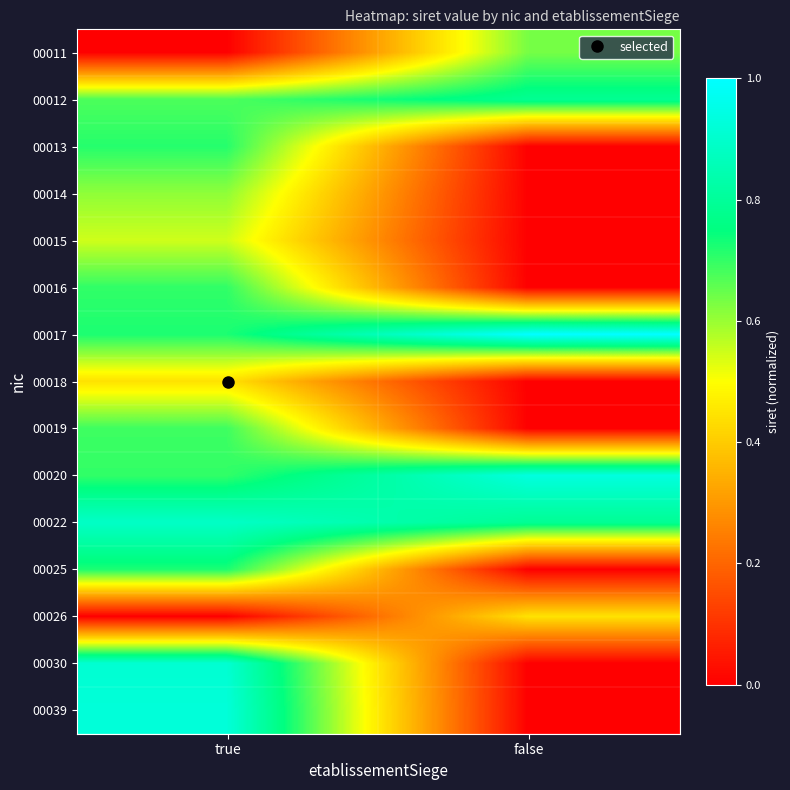

At how many categories does at least one series exceed 0?

2